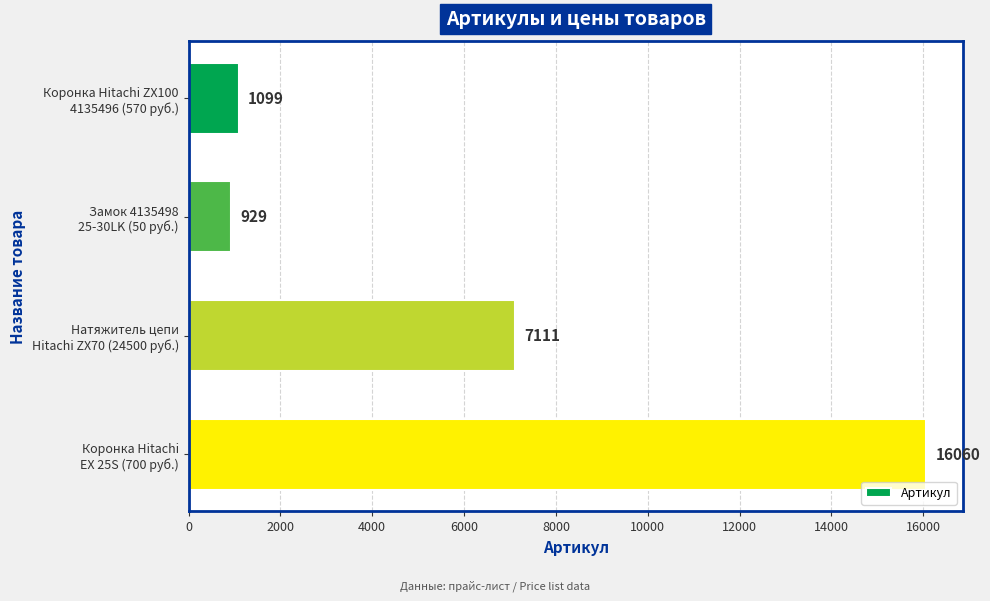

What is the difference between the maximum and minimum values?

15131